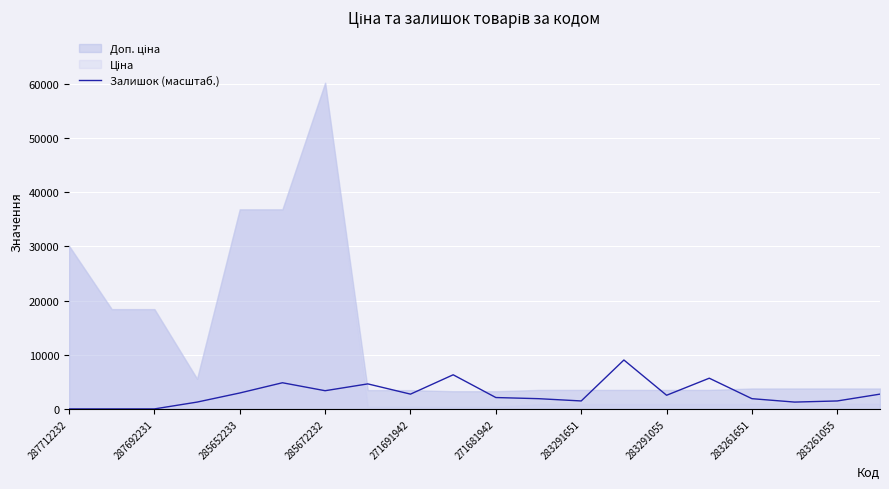

What is the average value?

2803.8